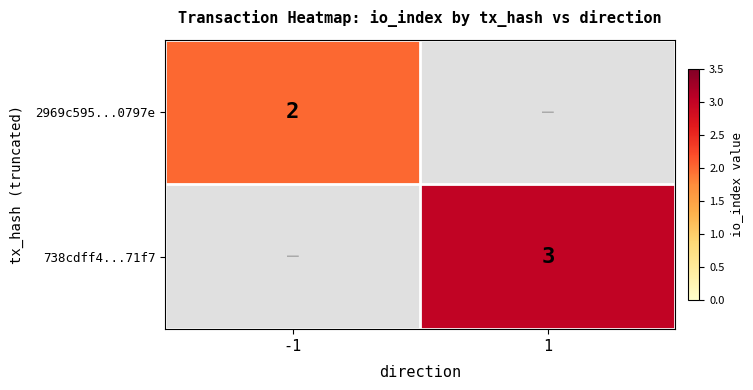

Count the number of categories in the chart.

2